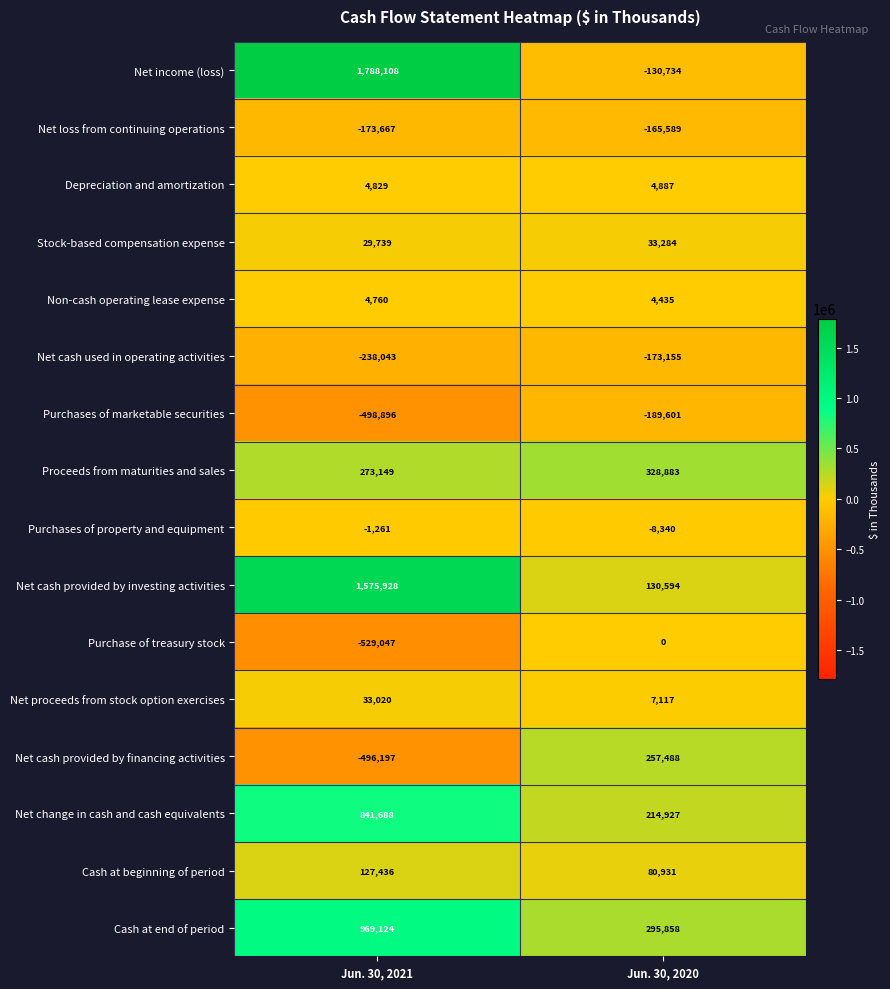

What is the total value across all series at Jun. 30, 2020?

690985